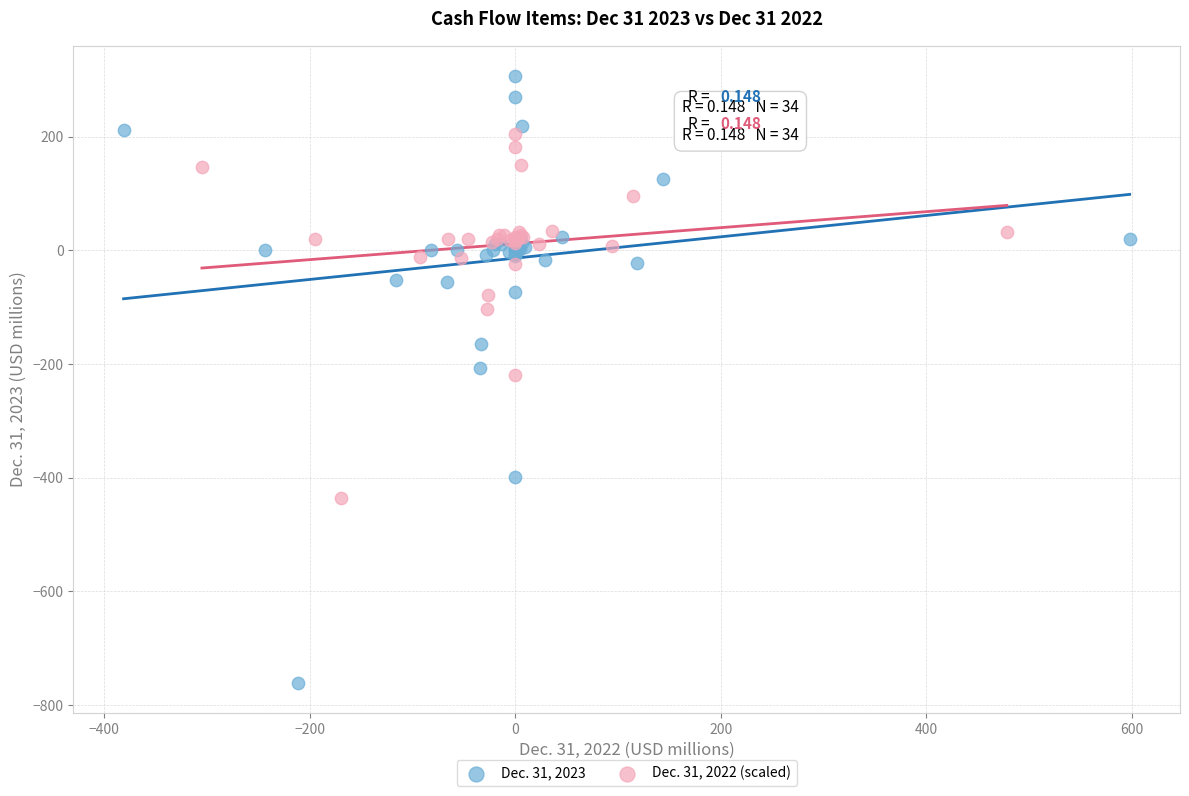

What are all the series names shown in the legend?

Dec. 31, 2023, Dec. 31, 2022 (scaled)